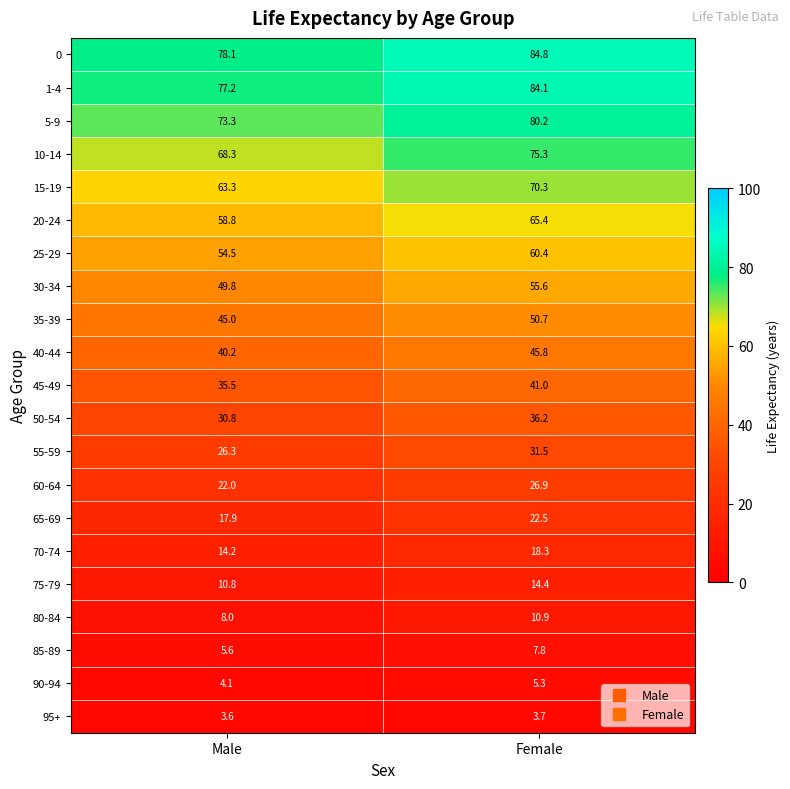

What is the difference between the maximum and minimum values in the 65-69 series?

4.6